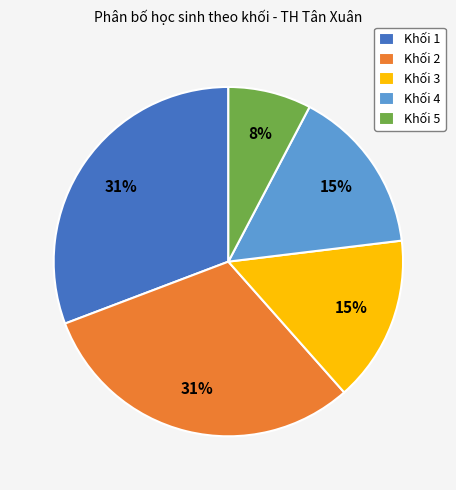

Count the number of slices in the pie.

5